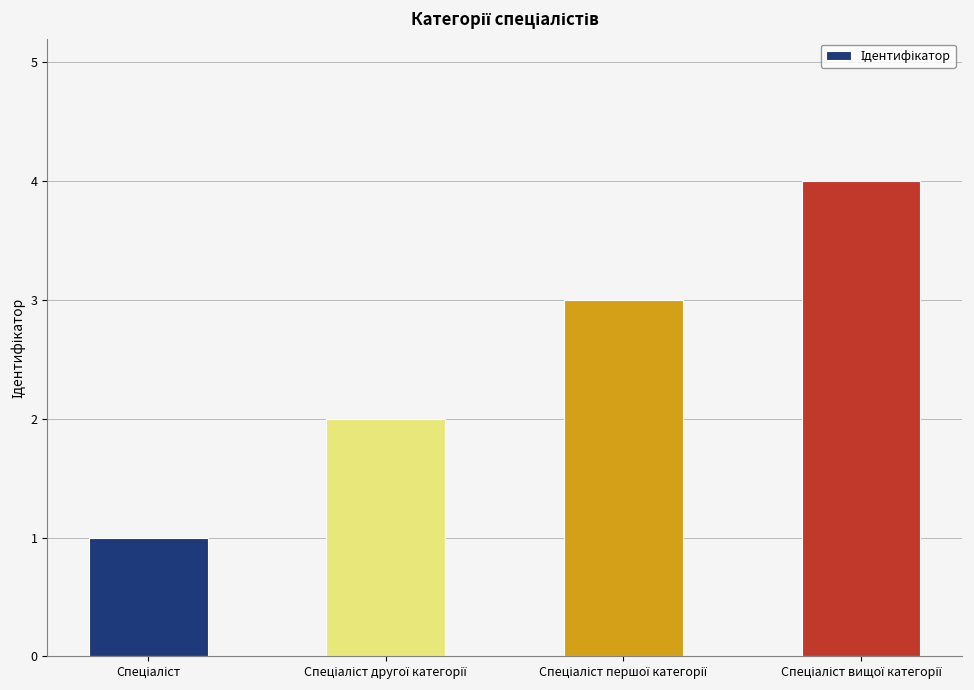

Reading left to right, transcribe all the data shown in this chart.

1	2	3	4